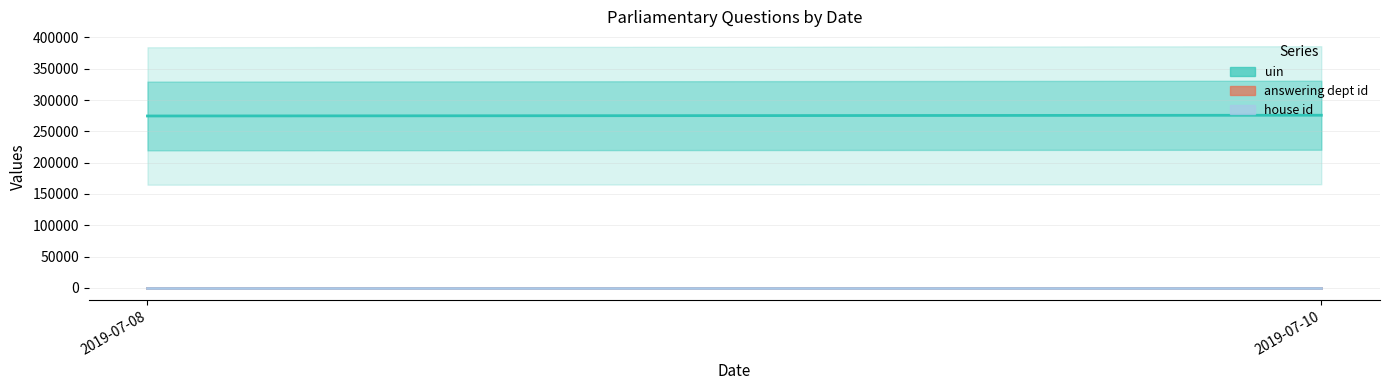

Reading left to right, what are all the values shown in this chart?

uin: 2019-07-08=274507.5	2019-07-10=275715.0
answering dept id: 2019-07-08=29.0	2019-07-10=29.0
house id: 2019-07-08=1.0	2019-07-10=1.0